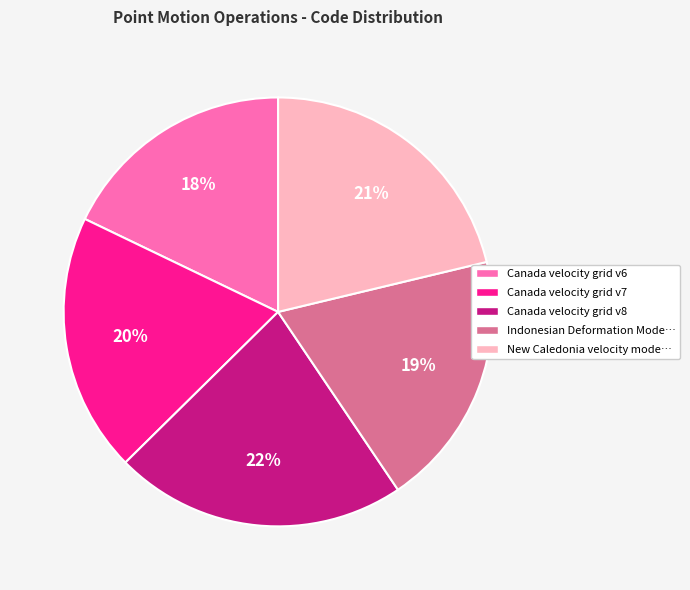

Does Canada velocity grid v6 account for over 50% of the chart?

No